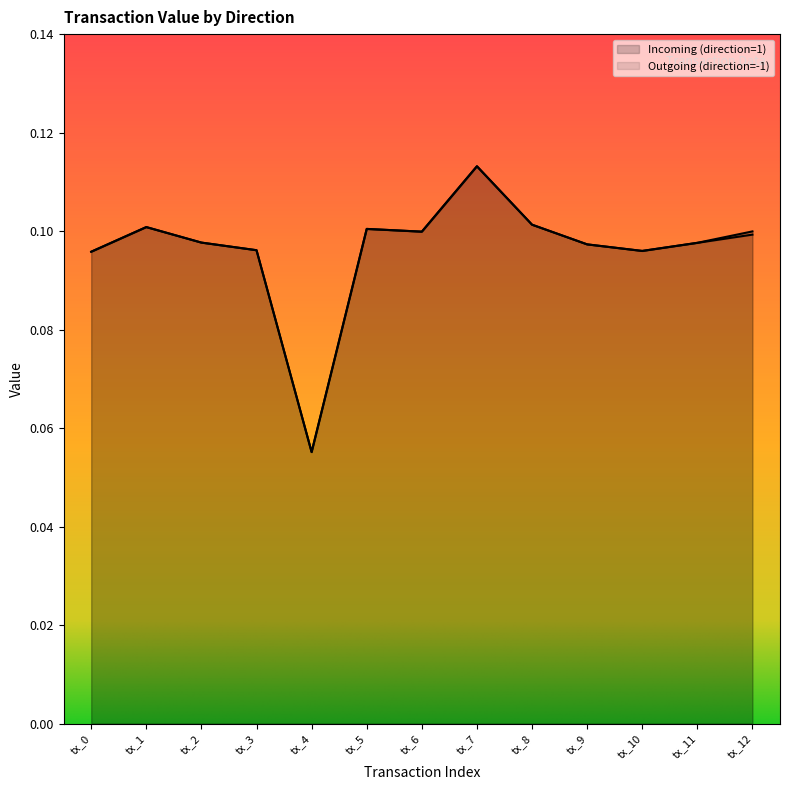

At which label is Outgoing (direction=-1) closest to 0?

tx_4